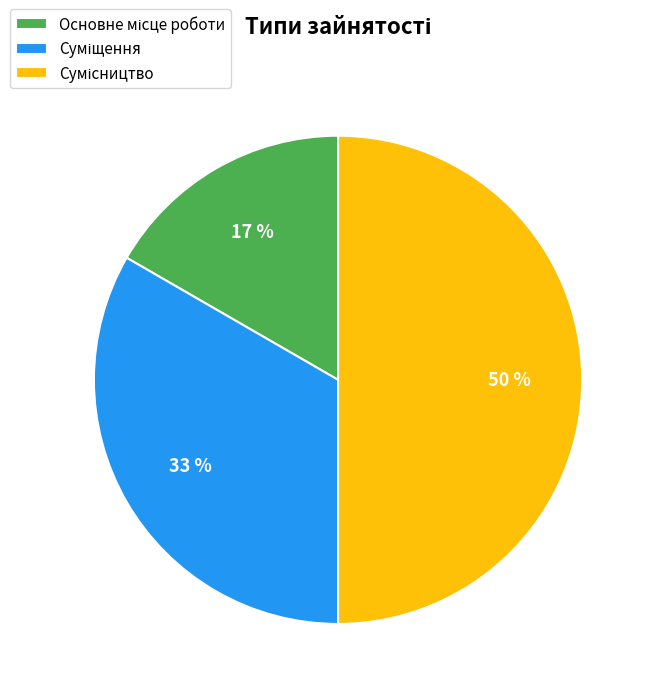

To the nearest percent, what is the difference between the largest and smallest slice percentages?

33%